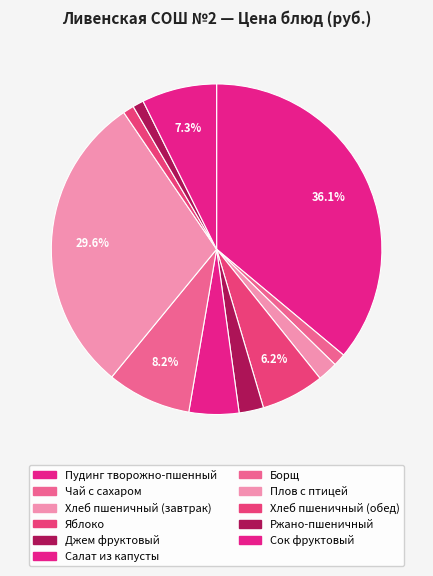

Is it true that Чай с сахаром is 7% of the pie?

False